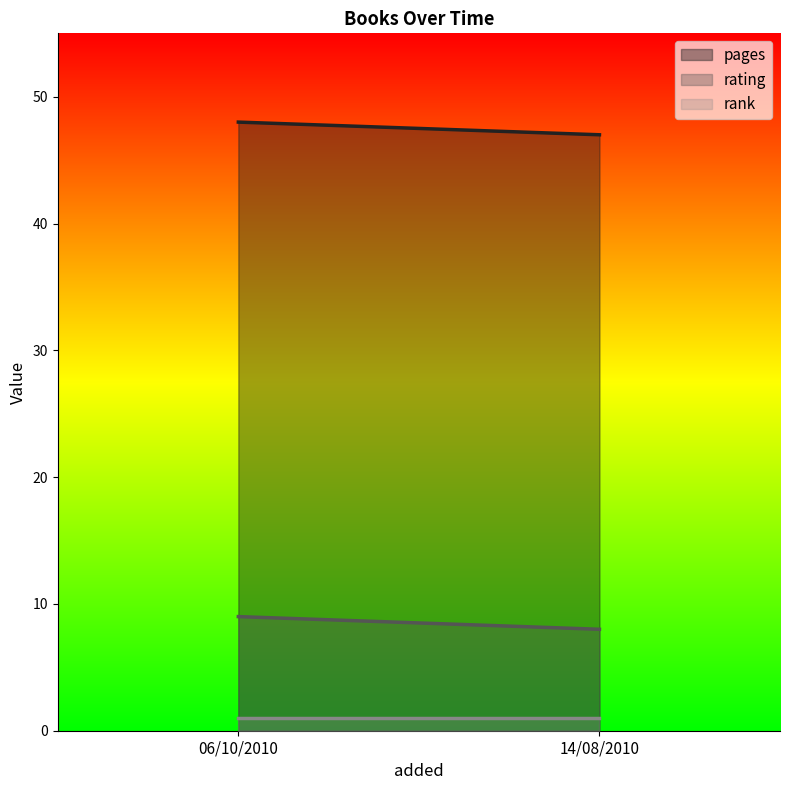

Rank the series by their average value, from lowest to highest.

rank, rating, pages